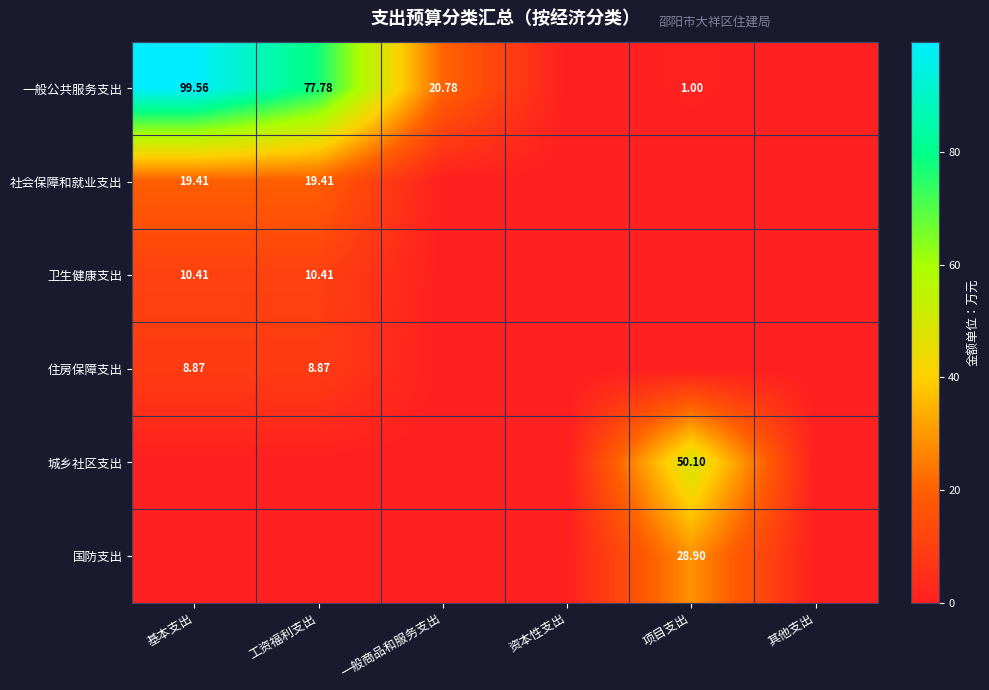

At which category is the sum across all series the highest?

基本支出